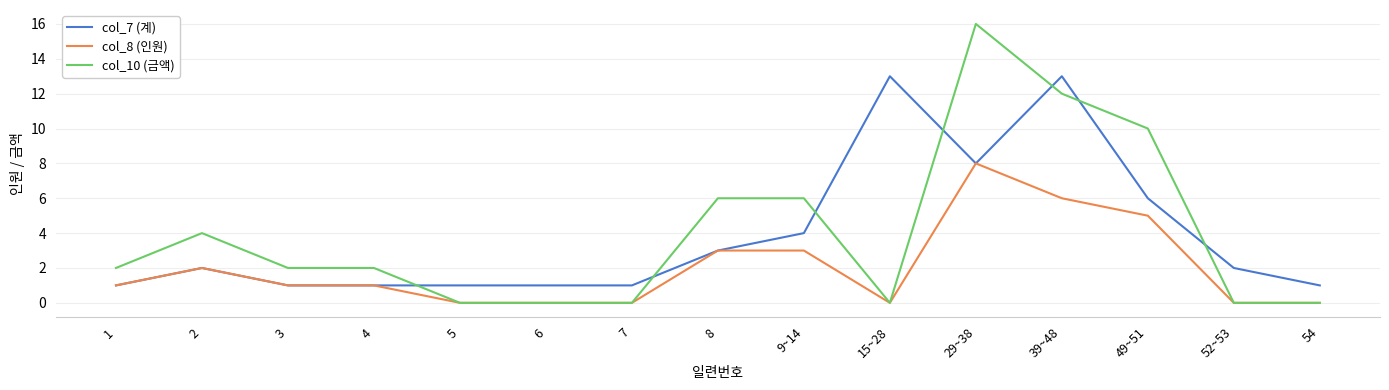

What is the sum of the col_10 (금액) values at 54 and 8?

6